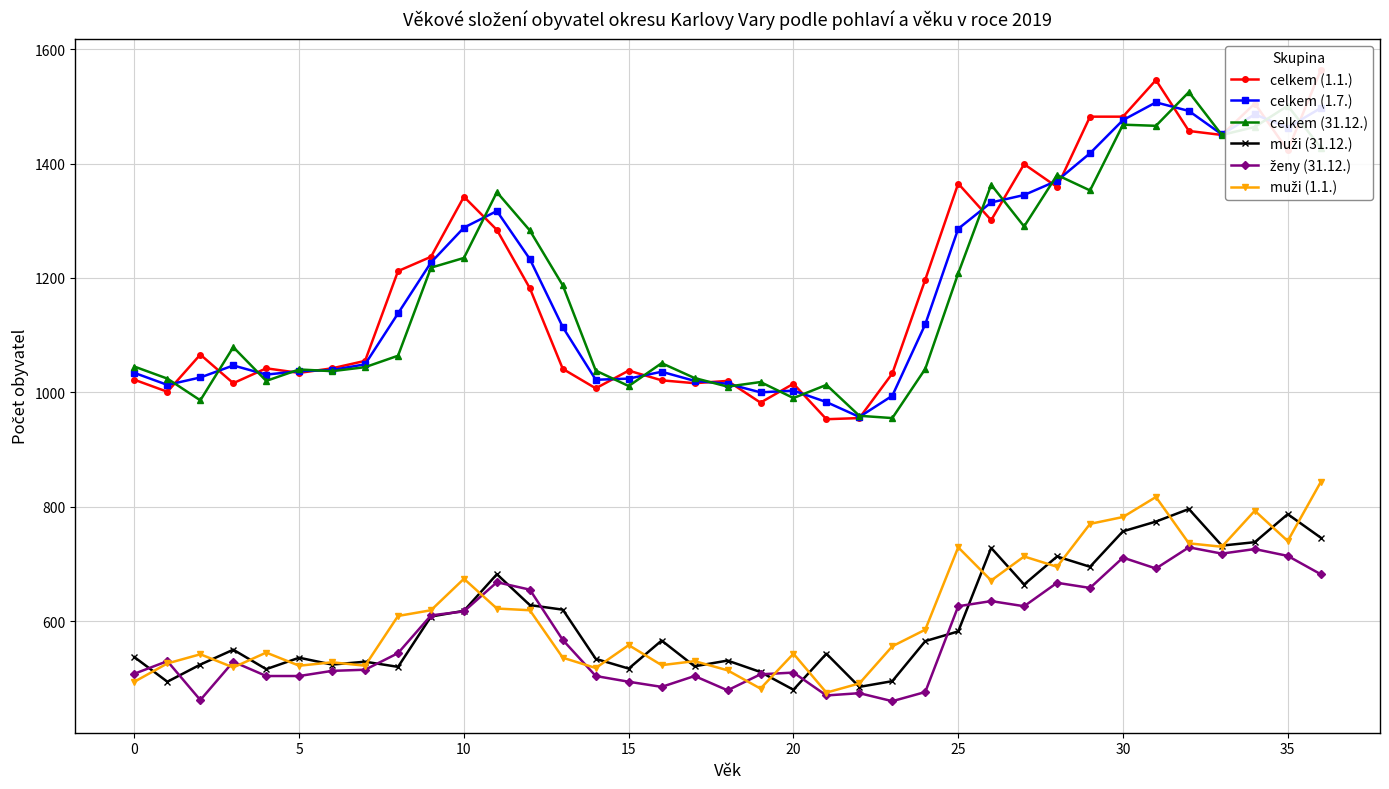

At 30, list the series in order from largest to smallest.

celkem (1.1.), celkem (1.7.), celkem (31.12.), muži (31.12.), muži (1.1.), ženy (31.12.)